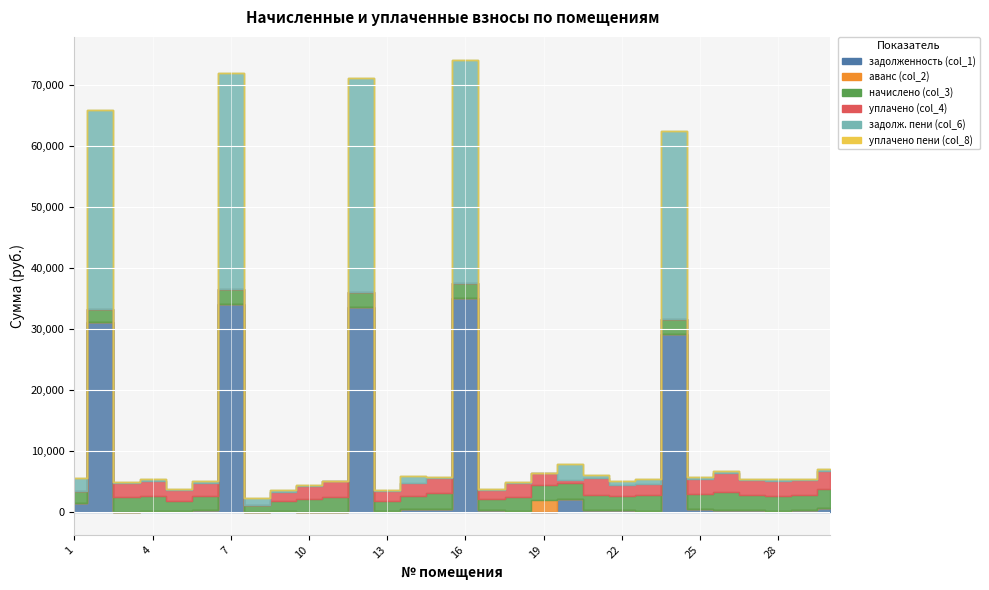

What is the approximate value of уплачено (col_4) at 5?

1694.1